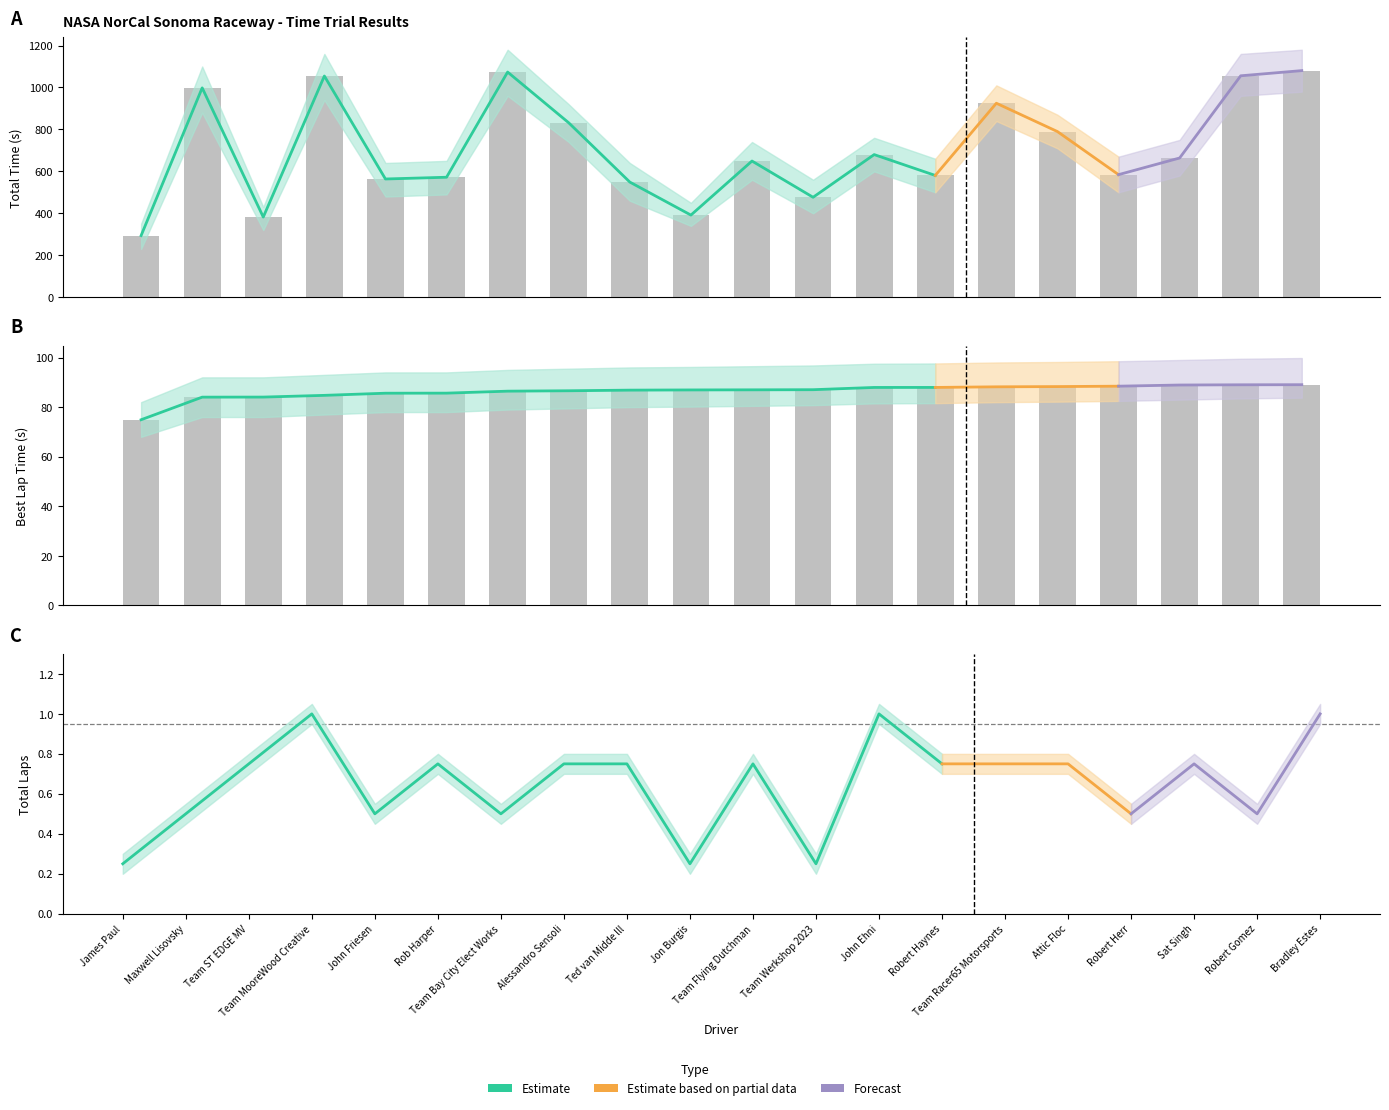

Which has a higher value, John Ehni or Rob Harper?

John Ehni